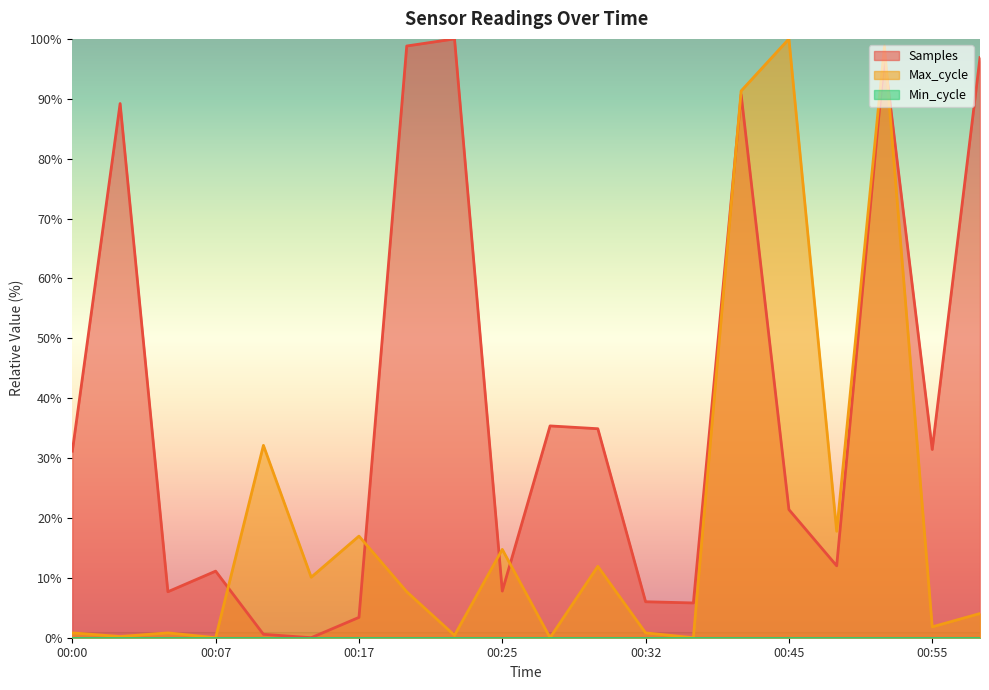

Which series changed the most between 00:17 and 00:25?

Samples